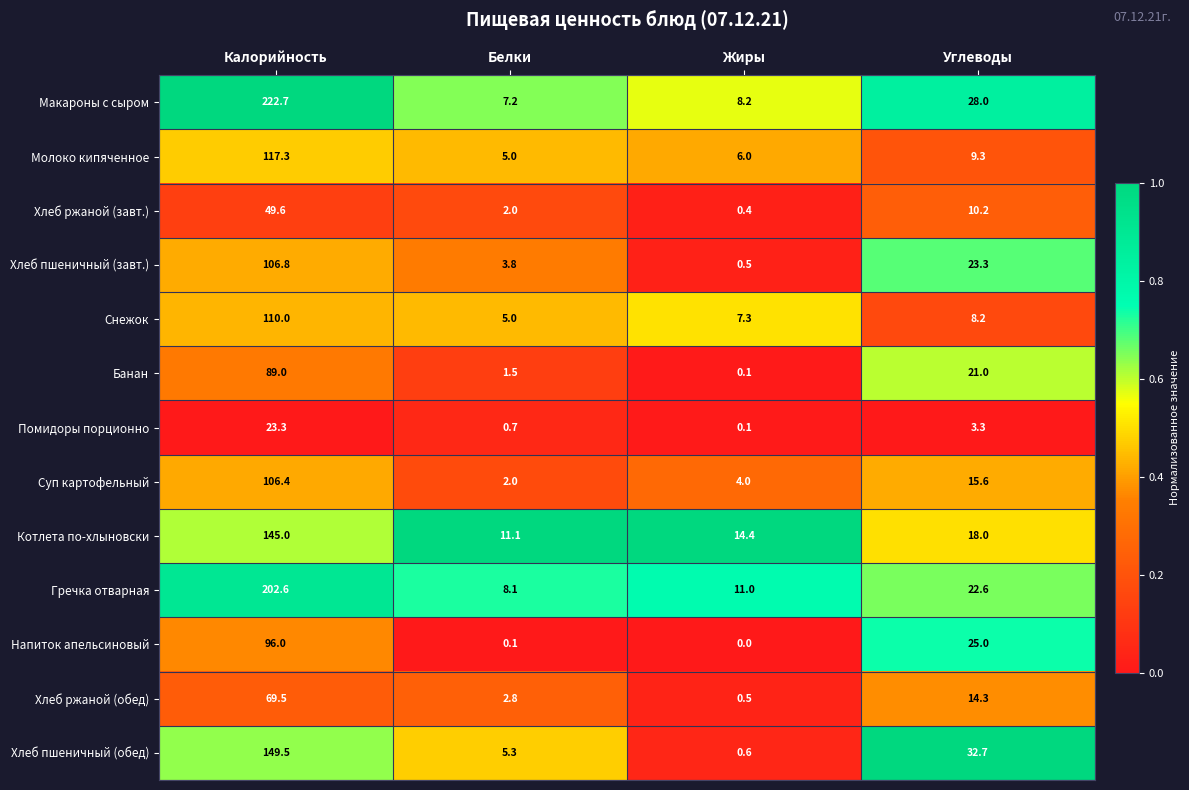

Which series has the widest spread of values?

Макароны с сыром